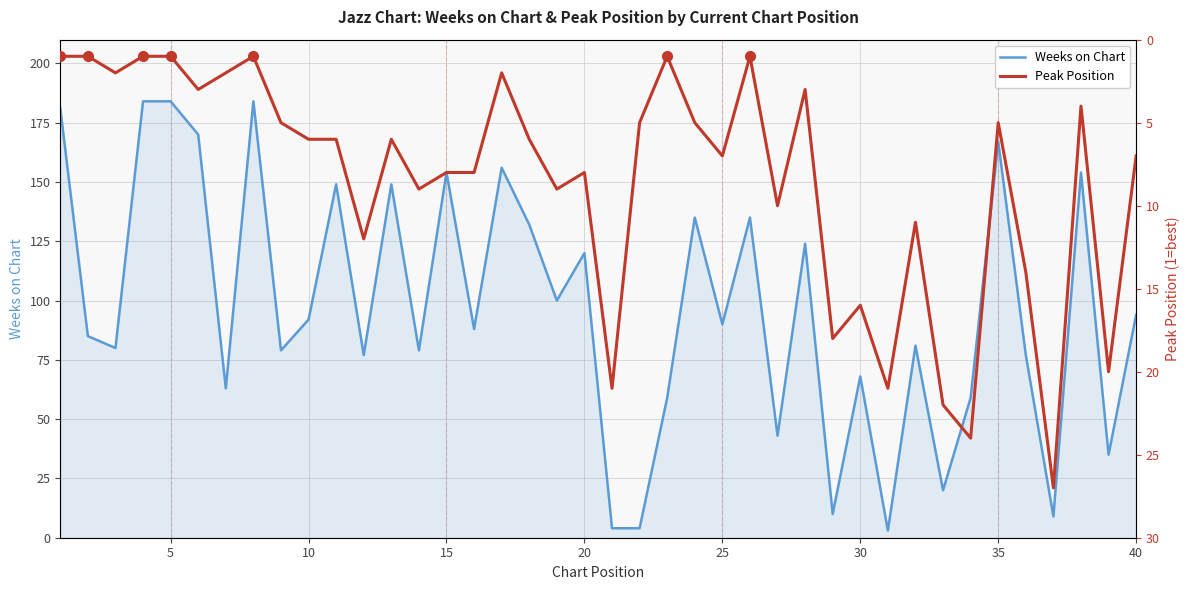

How many categories are shown in the chart?

40